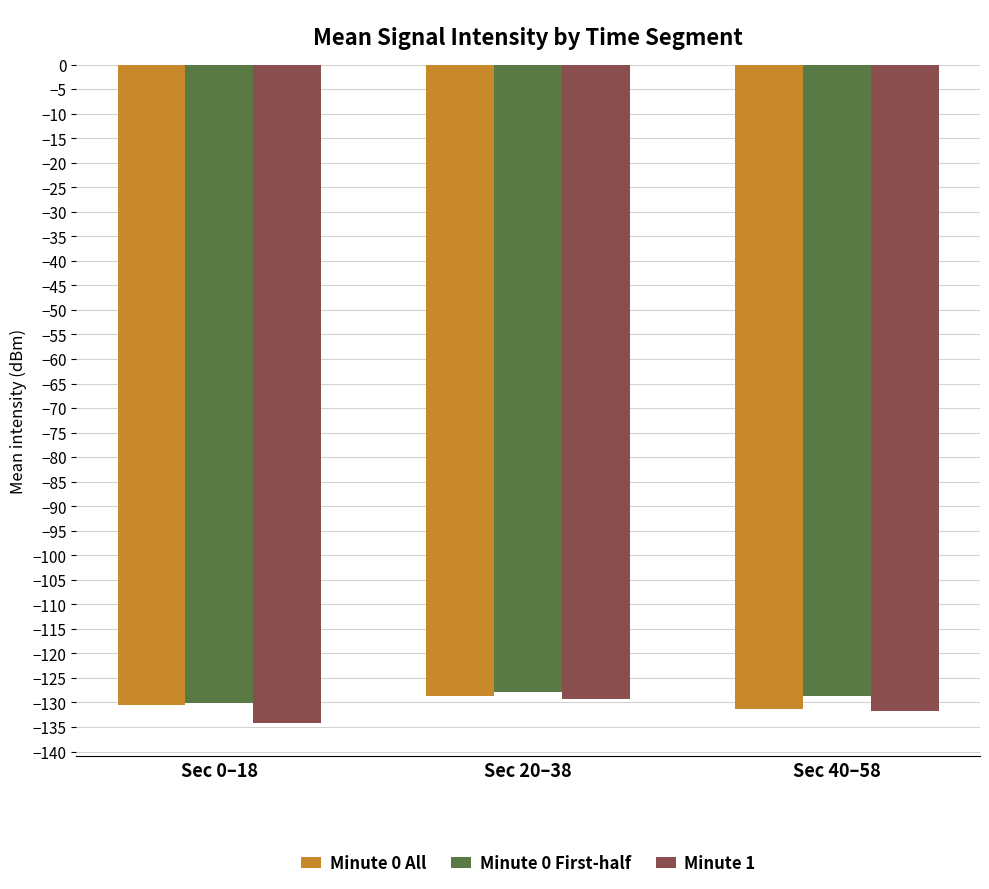

Which label corresponds to the smallest value in the chart?

Sec 0–18